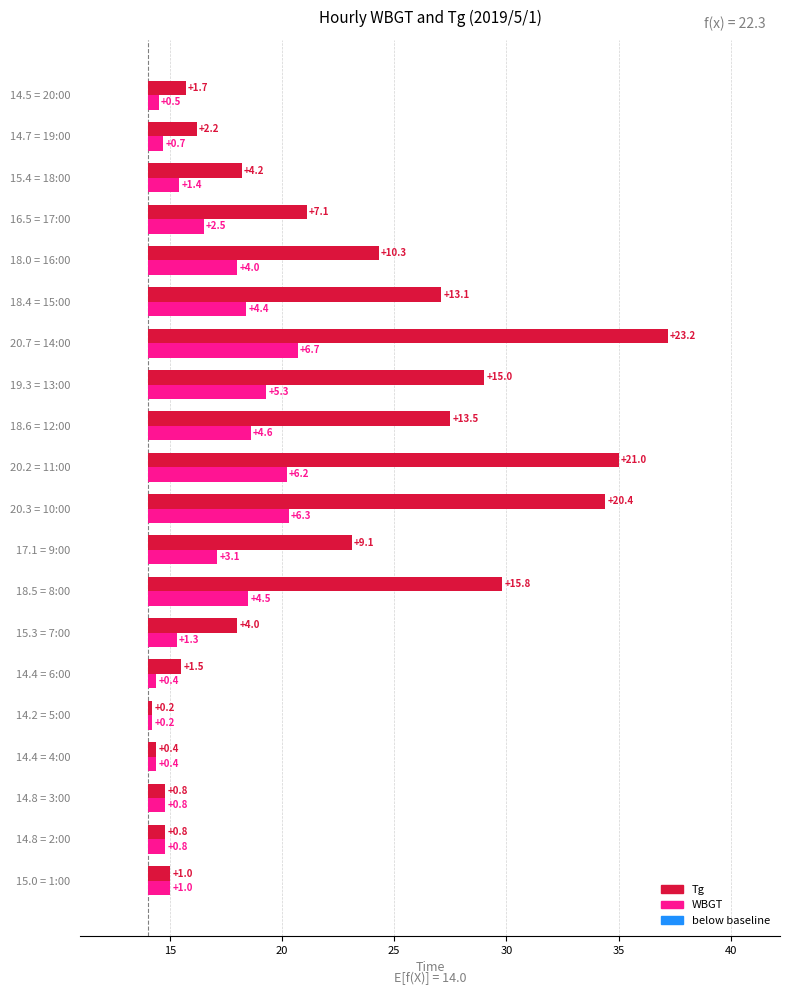

Rank the series by their average value, from lowest to highest.

WBGT, Tg